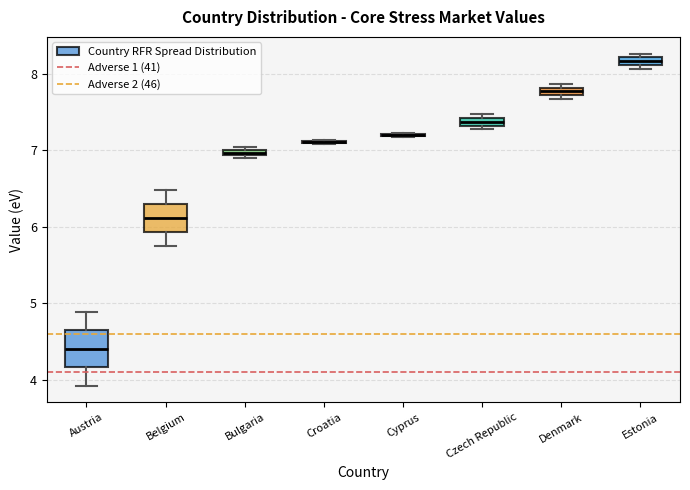

Where is the lower edge of the box for Estonia on the y-axis? The values are not printed on the chart, so give them approximately, as read against the axis.

8.1